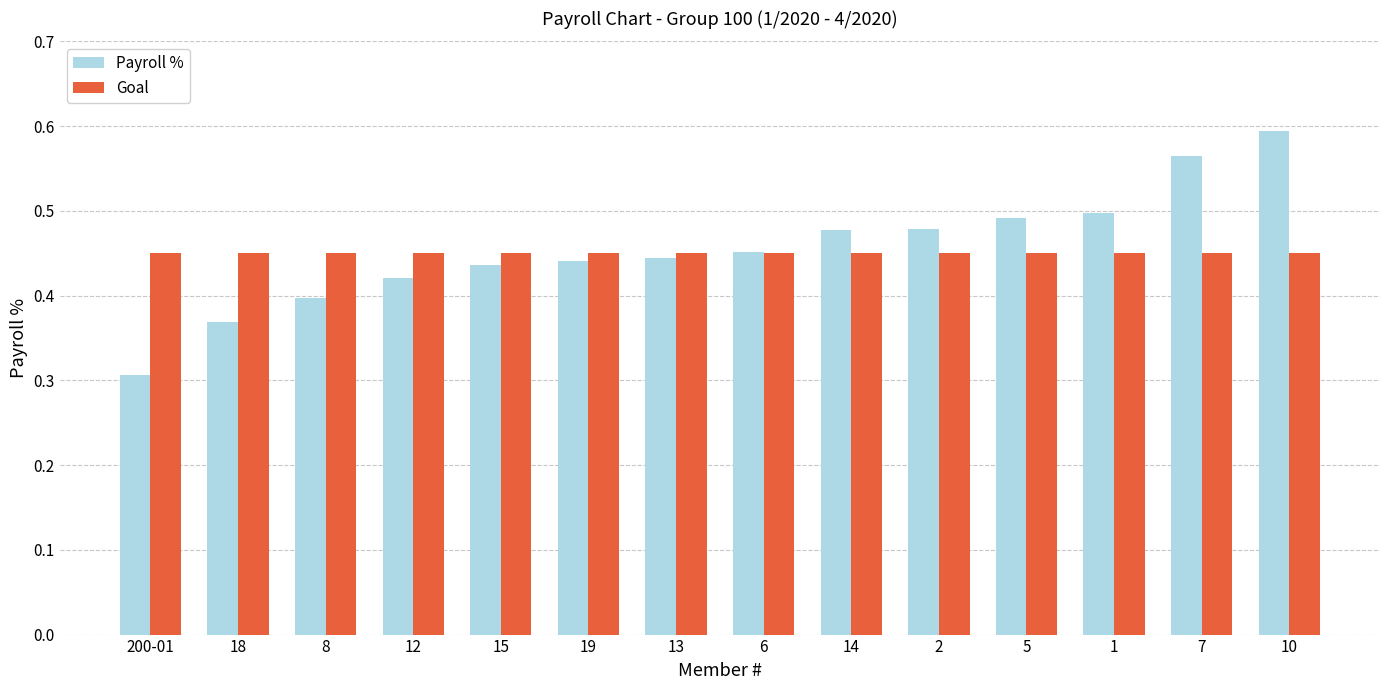

What is the minimum value shown in the chart?

0.3